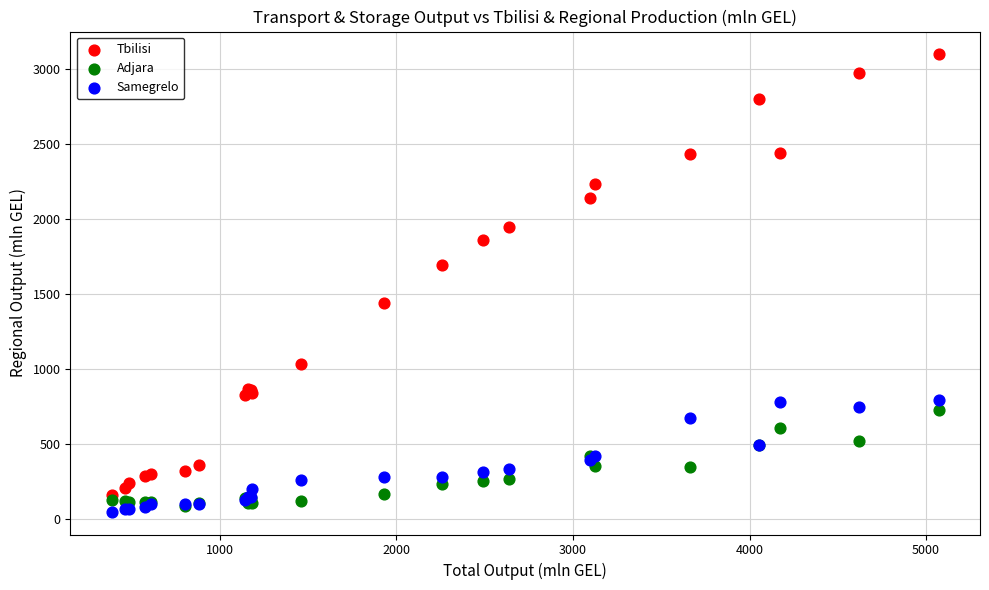

Which series has the largest Y range (max minus min)?

Tbilisi